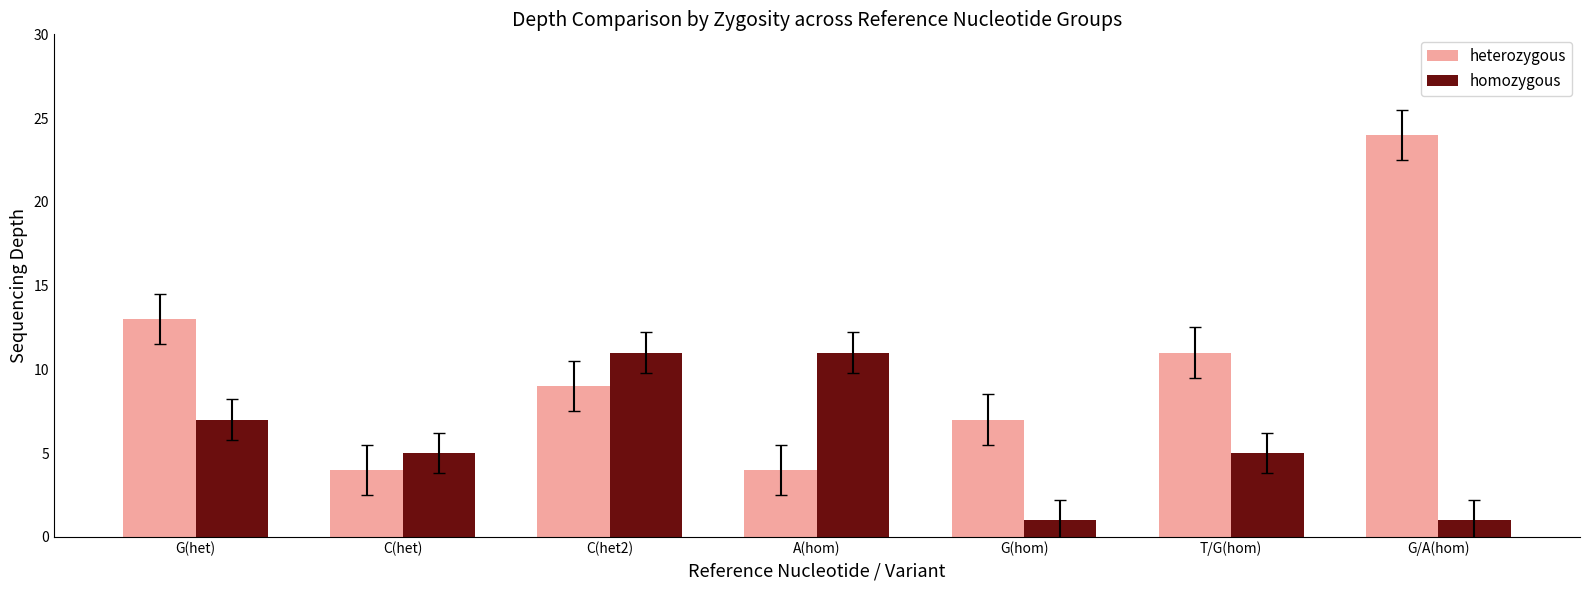

What position from the left is C(het2)?

3